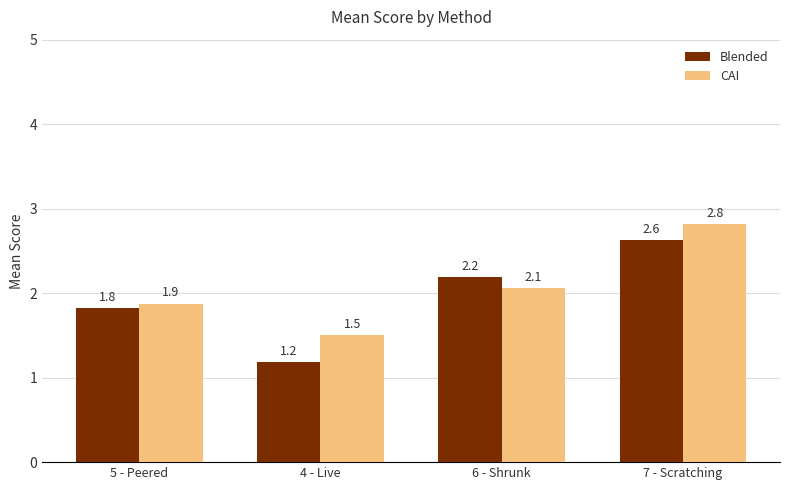

Between 6 - Shrunk and 7 - Scratching, which series saw the biggest shift?

CAI